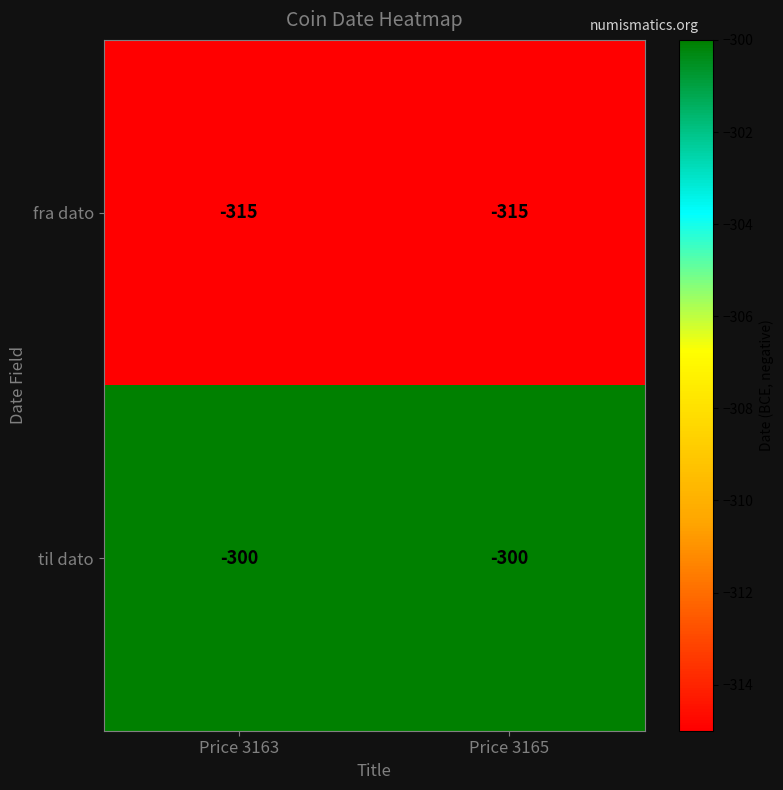

What is the spread (max minus min) of values at Price 3163?

15